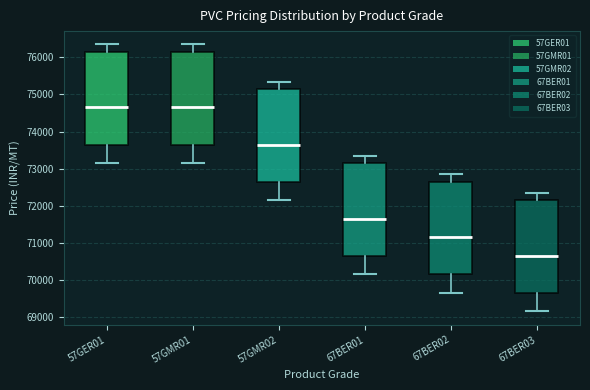

Reading left to right, transcribe this box plot: for each box, give where its median line is, the range the box spans, and where its two whiskers end, as read against the y-axis. The values are not printed on the chart, so give them approximately, as read against the axis.

57GER01: median 74700, box 73700 to 76200, whiskers 73200 to 76400
57GMR01: median 74700, box 73700 to 76200, whiskers 73200 to 76400
57GMR02: median 73700, box 72700 to 75200, whiskers 72200 to 75400
67BER01: median 71700, box 70700 to 73200, whiskers 70200 to 73400
67BER02: median 71200, box 70200 to 72700, whiskers 69700 to 72900
67BER03: median 70700, box 69700 to 72200, whiskers 69200 to 72400